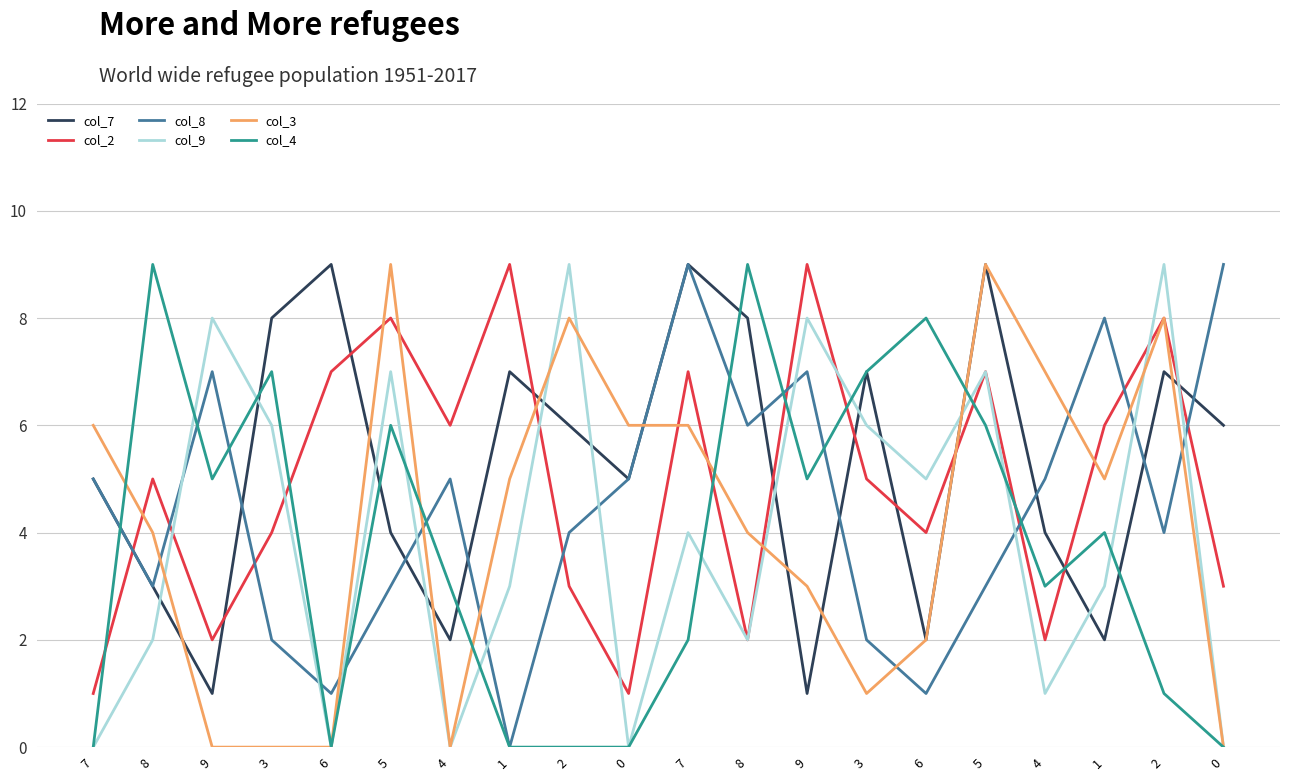

How many lines are shown in the chart?

6